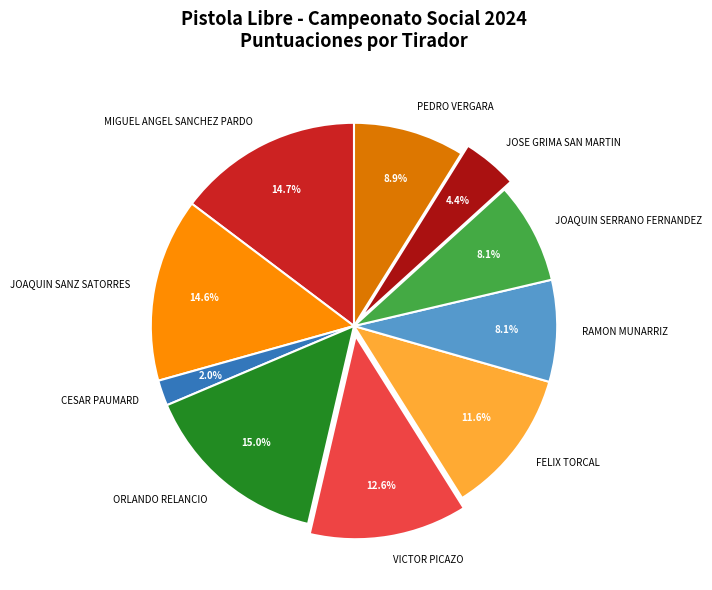

Is there any slice that represents more than half of the pie?

No